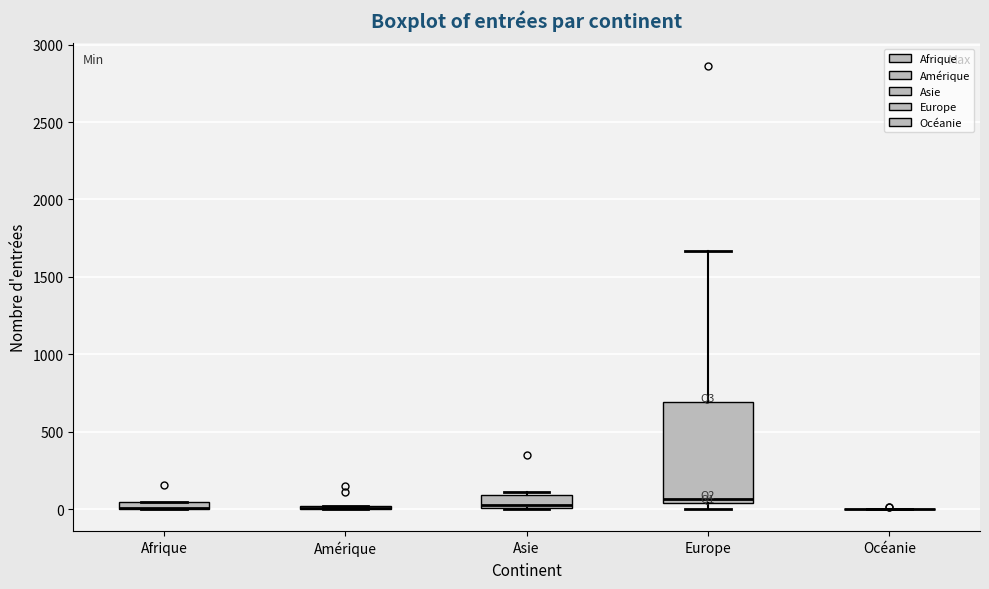

Where is the upper edge of the box for Asie on the y-axis? The values are not printed on the chart, so give them approximately, as read against the axis.

100